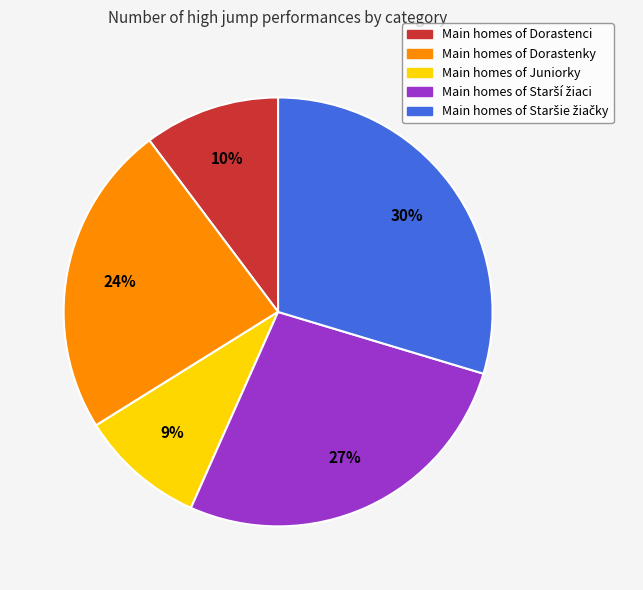

Count the number of slices in the pie.

5